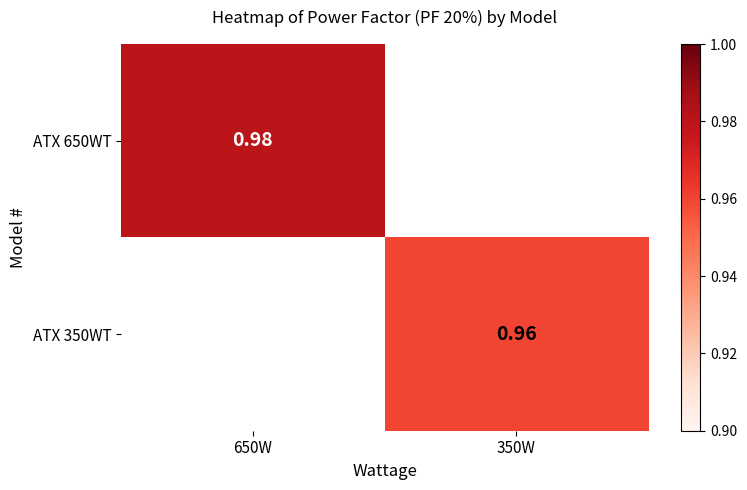

Is the value of ATX 350WT at 350W greater than the value of ATX 650WT at 650W?

No